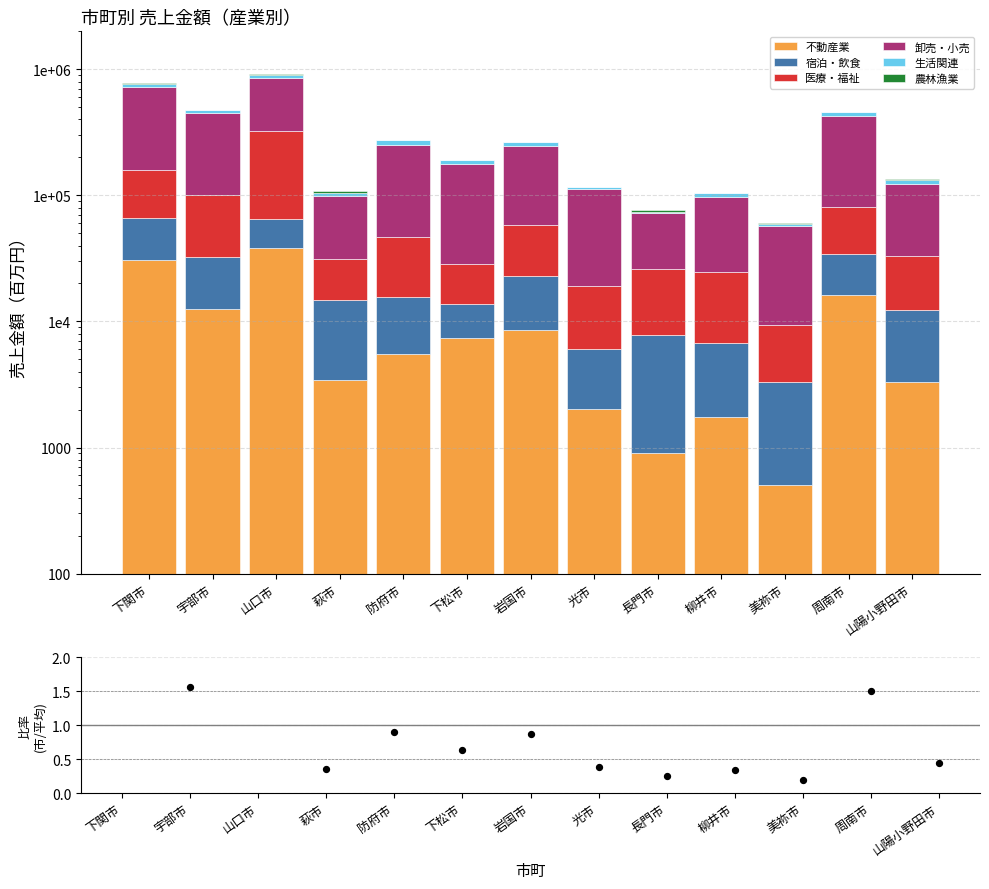

Is the value of 不動産業 at 光市 greater than the value of 卸売・小売 at 周南市?

No